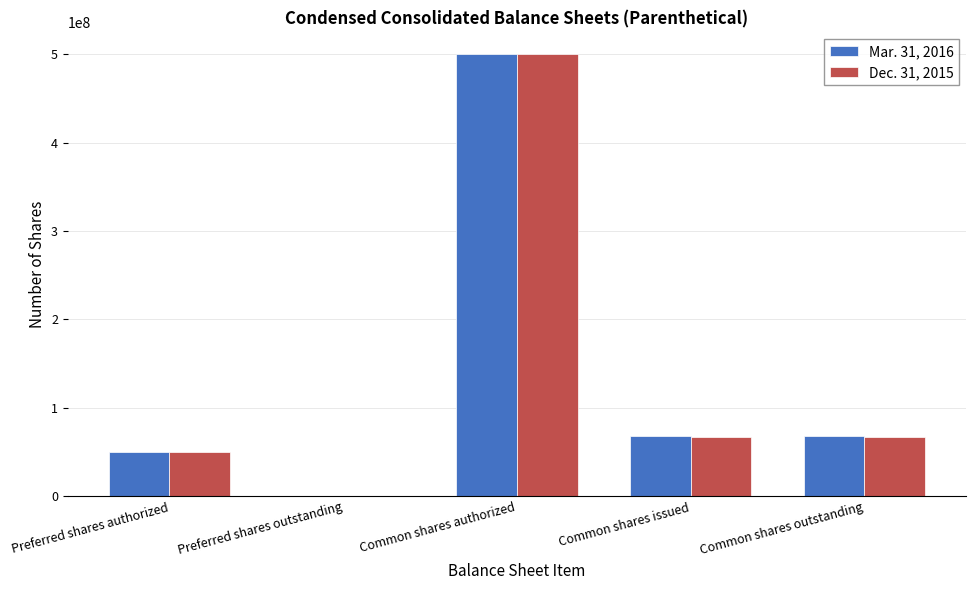

Is the value of Mar. 31, 2016 at Preferred shares outstanding greater than the value of Dec. 31, 2015 at Common shares issued?

No